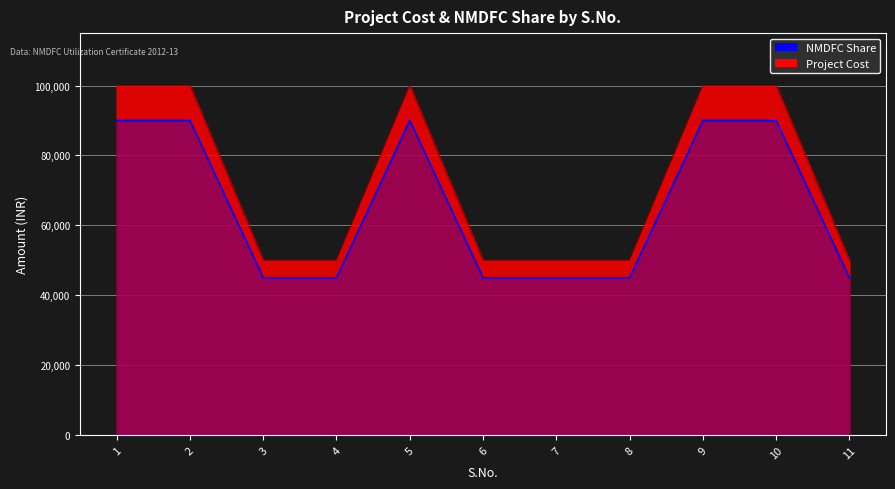

What value does the Project Cost series have at 6, to the nearest 50?

50000